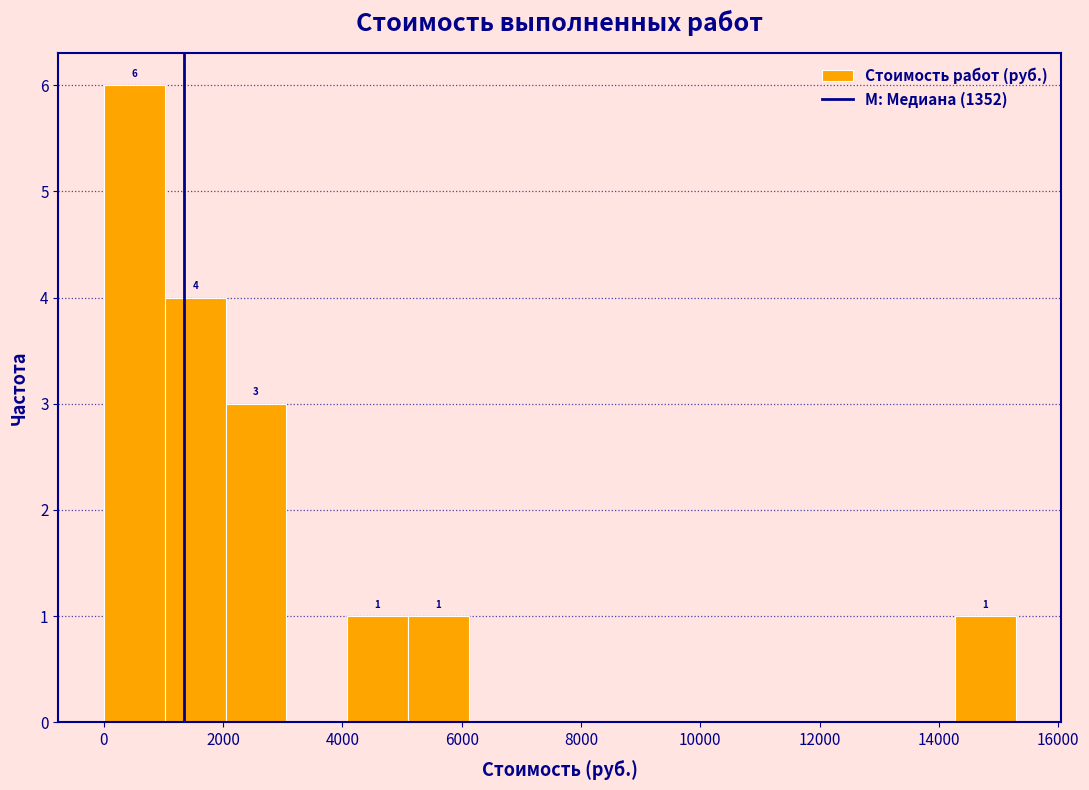

Which range on the x-axis has the tallest bar?

0 to 1000